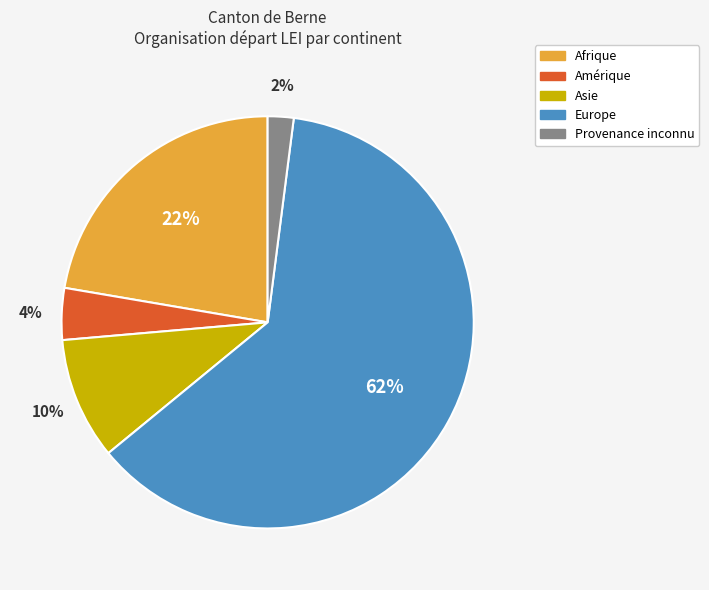

Is it true that Asie is 10% of the pie?

True